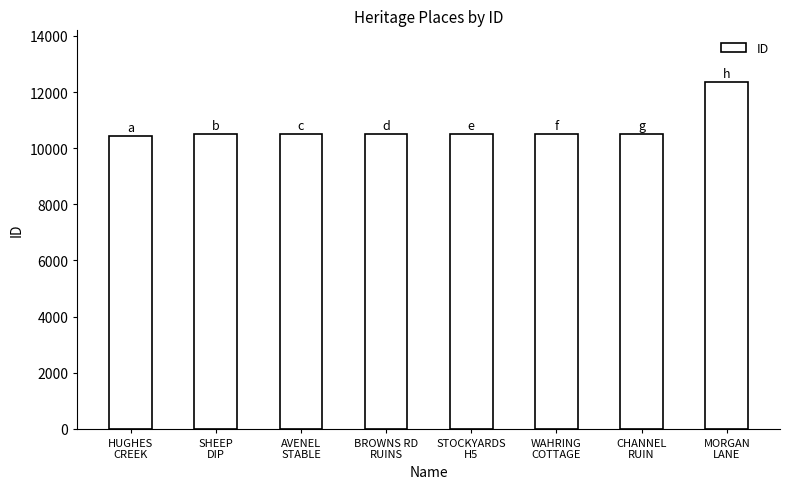

True or false: the data shows 10510 at CHANNEL
RUIN.

True